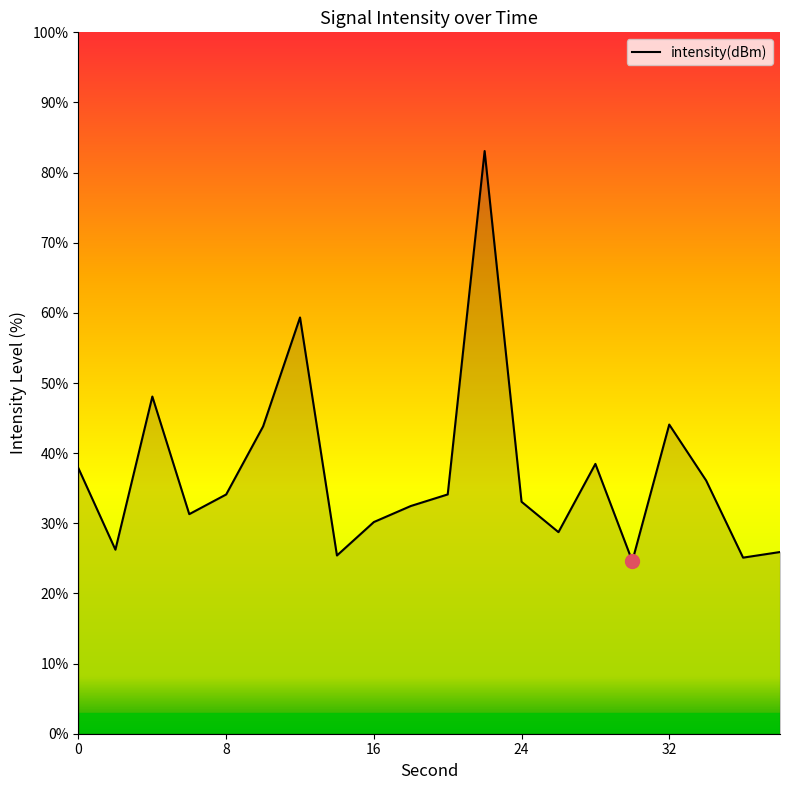

What is the smallest value displayed?

24.6